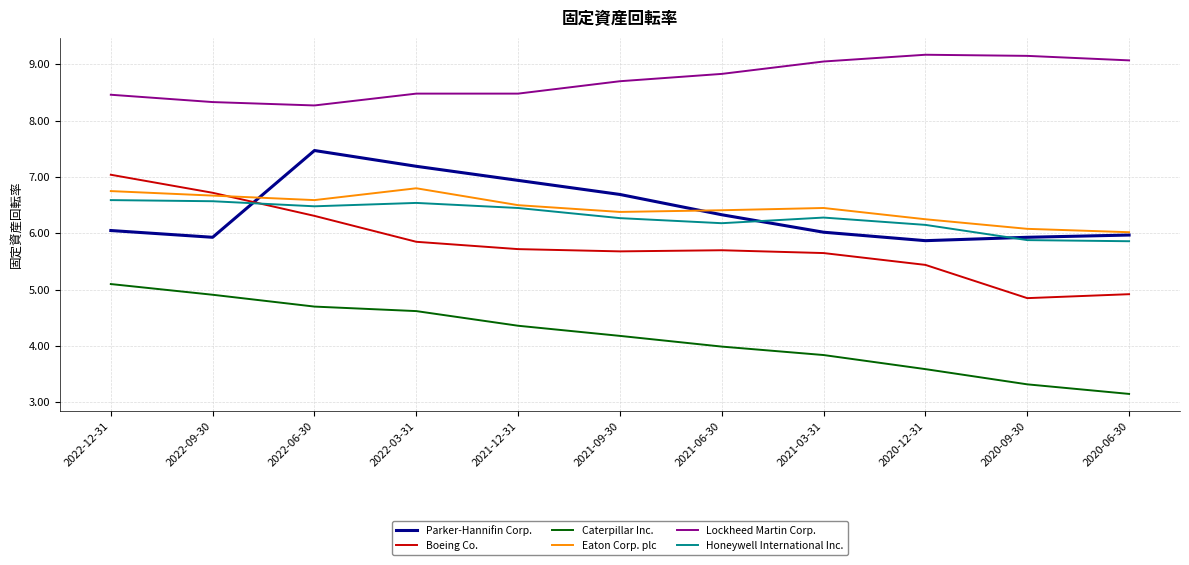

What is the sum of all Eaton Corp. plc values?

70.9